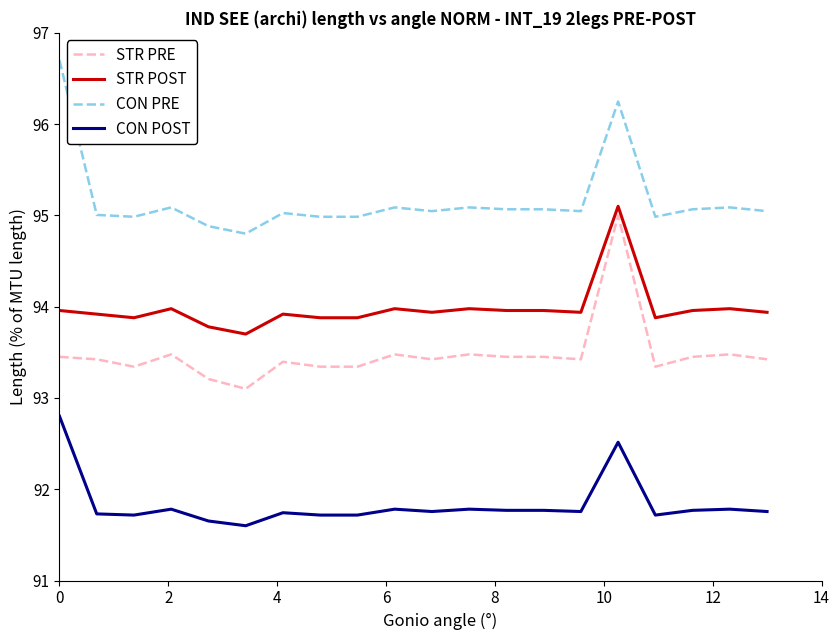

True or false: STR POST and CON PRE intersect in this chart.

False